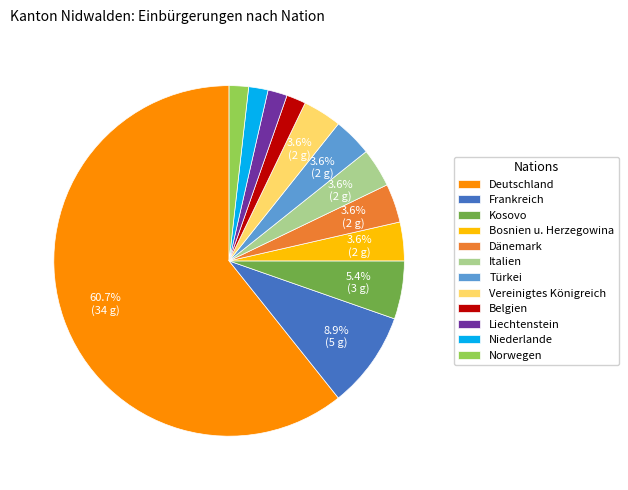

How many segments does this pie chart have?

12